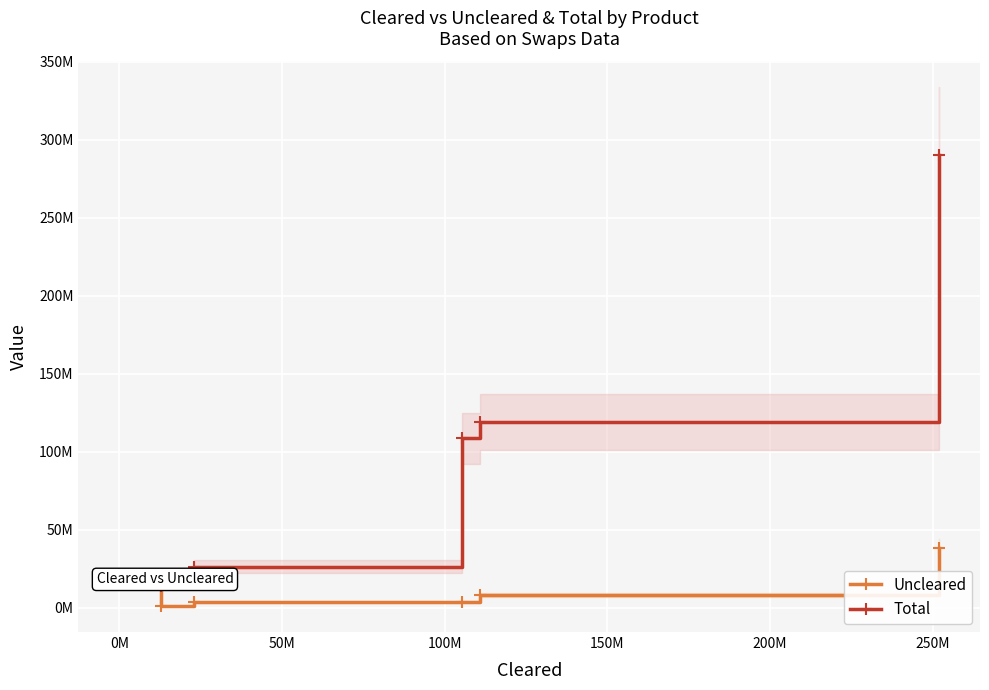

What is the sum of the Total values at 150M and 0M?

133317458